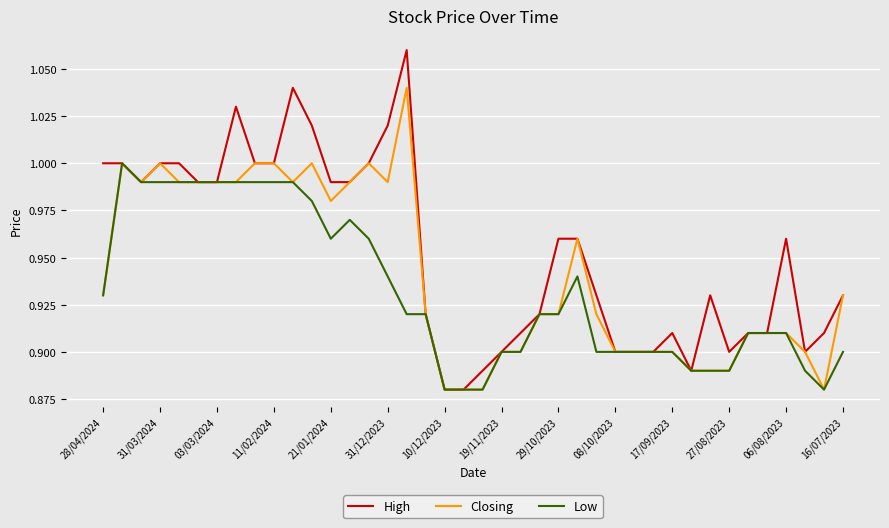

List the series in order of their peak value, highest first.

High, Closing, Low